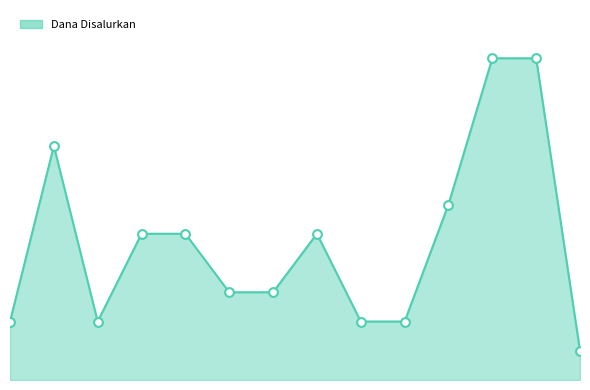

Does the chart have visible grid lines?

No